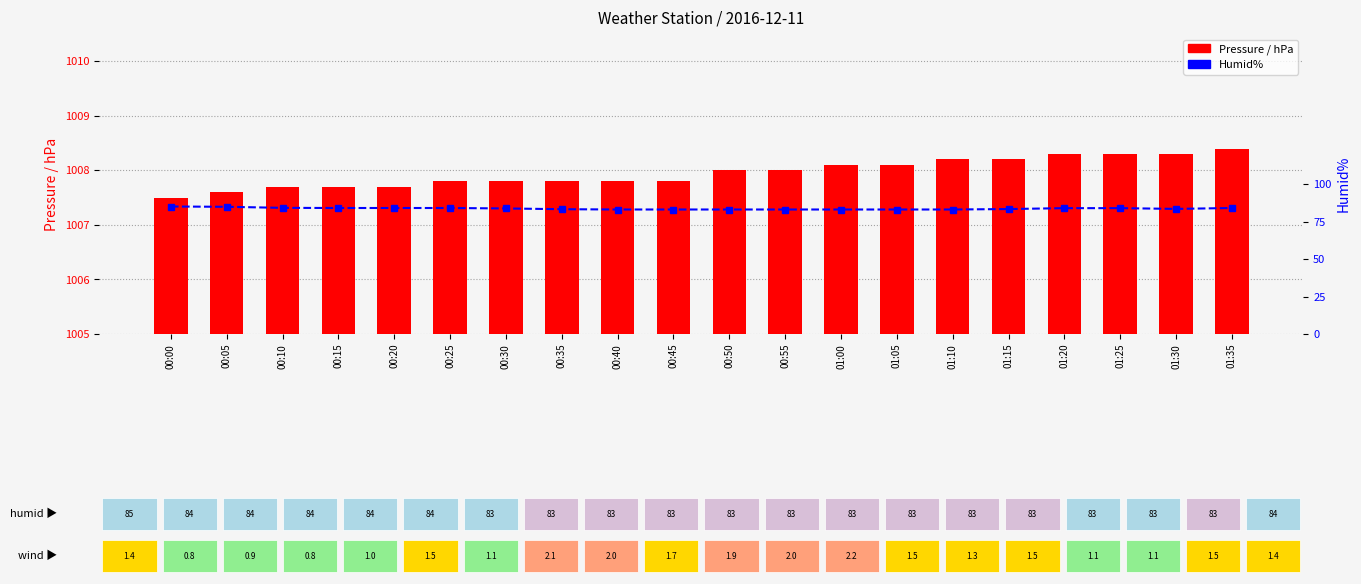

Reading left to right, transcribe all the data shown in this chart.

Pressure / hPa: 1007.5	1007.6	1007.7	1007.7	1007.7	1007.8	1007.8	1007.8	1007.8	1007.8	1008.0	1008.0	1008.1	1008.1	1008.2	1008.2	1008.3	1008.3	1008.3	1008.4
Humid%: 85.0	84.8	84.1	84.0	84.0	84.0	83.7	83.2	83.0	83.0	83.0	83.0	83.0	83.0	83.0	83.3	83.9	83.9	83.4	84.0